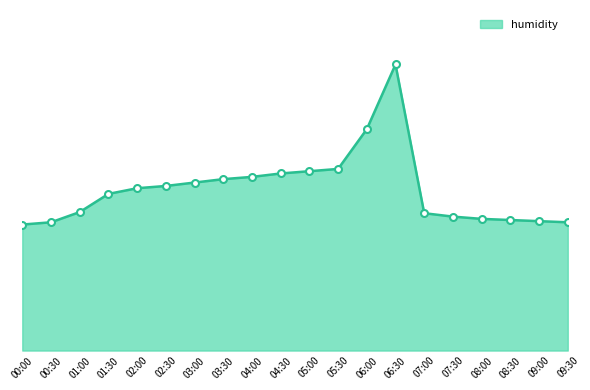

What is the difference between the values at 03:00 and 02:00?

0.5